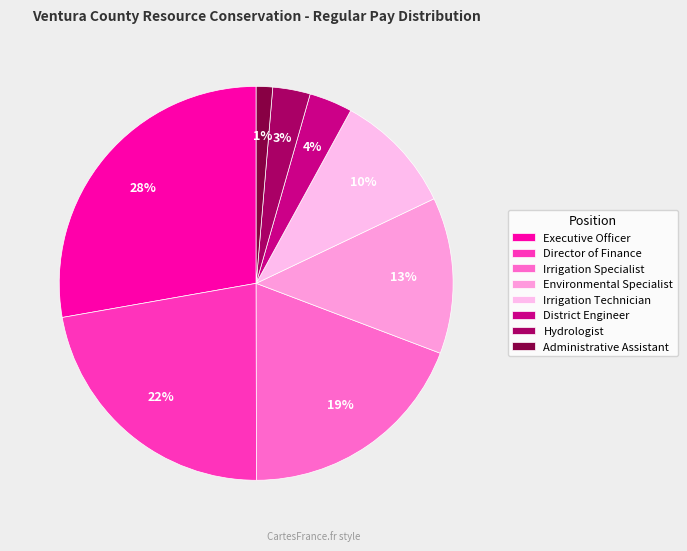

Is it true that Irrigation Technician is 4% of the pie?

False